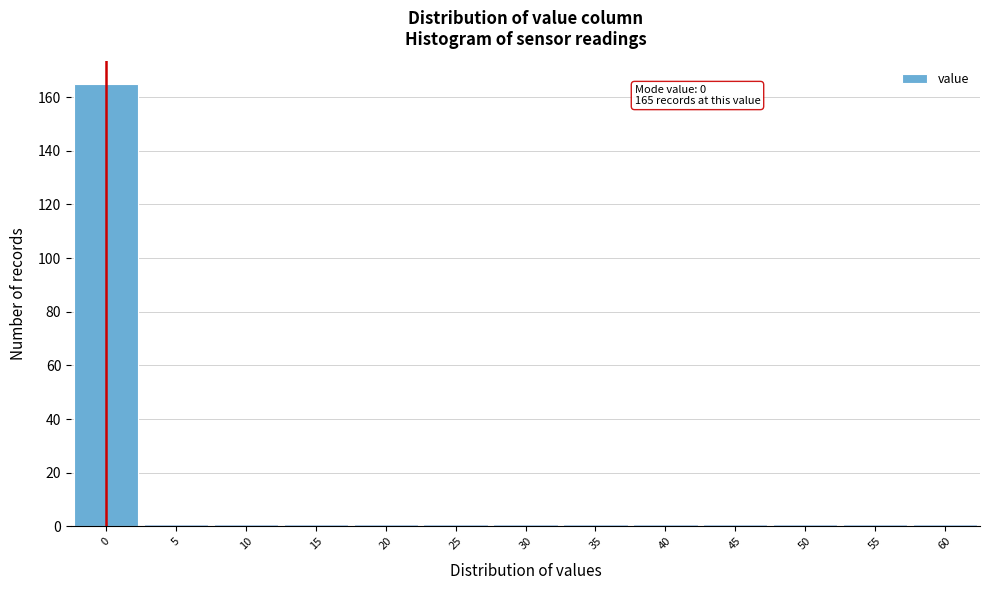

Over which range of the x-axis is the bar tallest?

-2.5 to 2.5